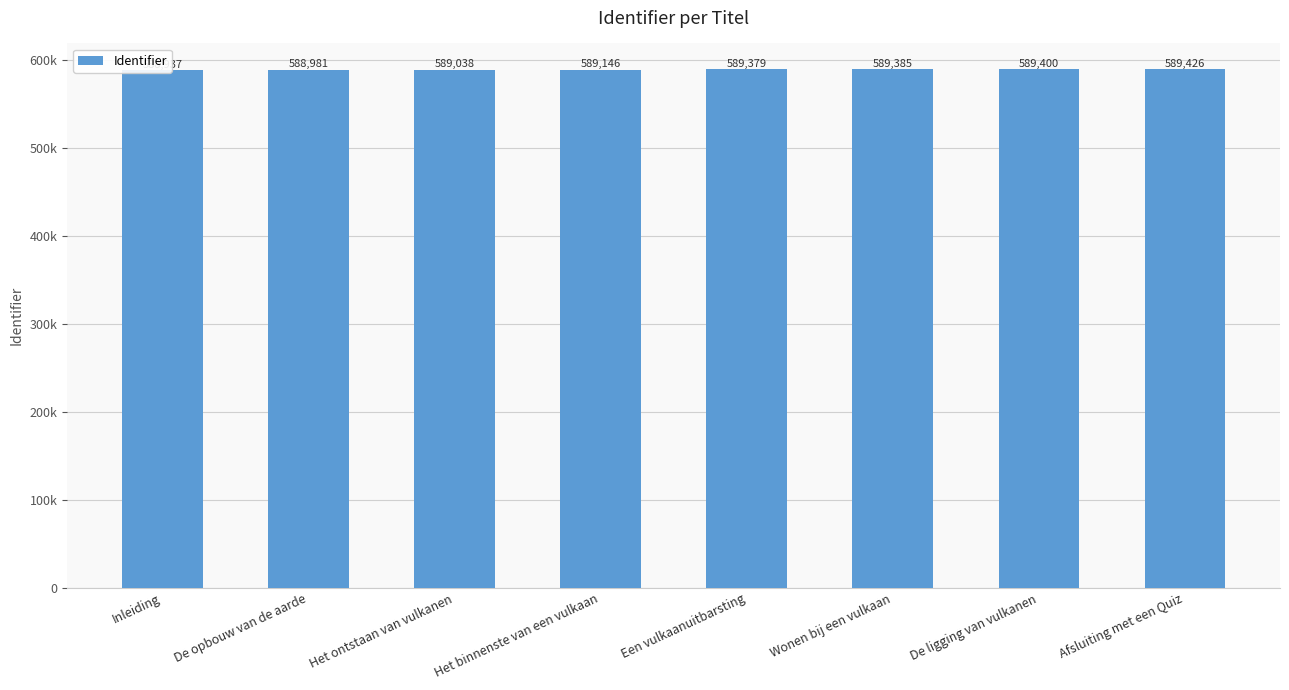

Where is the data nearest to the value 589181?

Het binnenste van een vulkaan